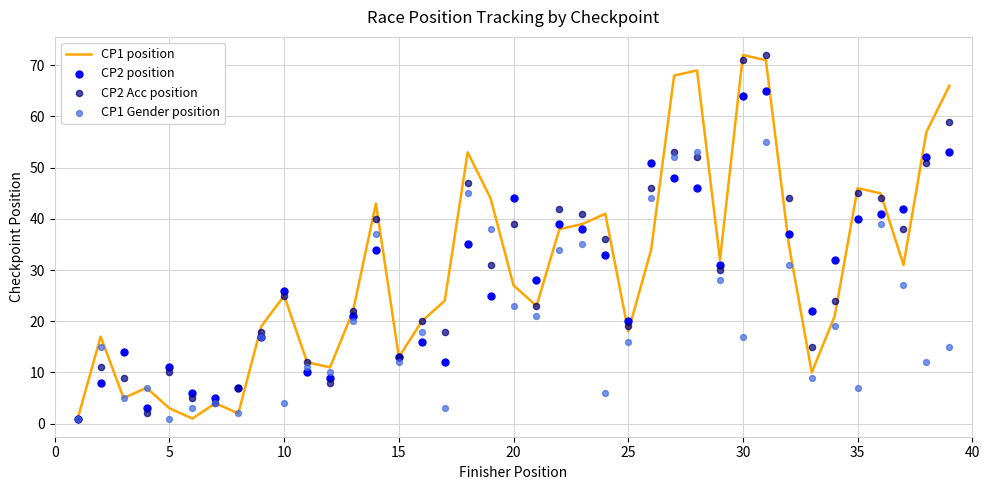

What are all the series names shown in the legend?

CP1 position, CP2 position, CP2 Acc position, CP1 Gender position